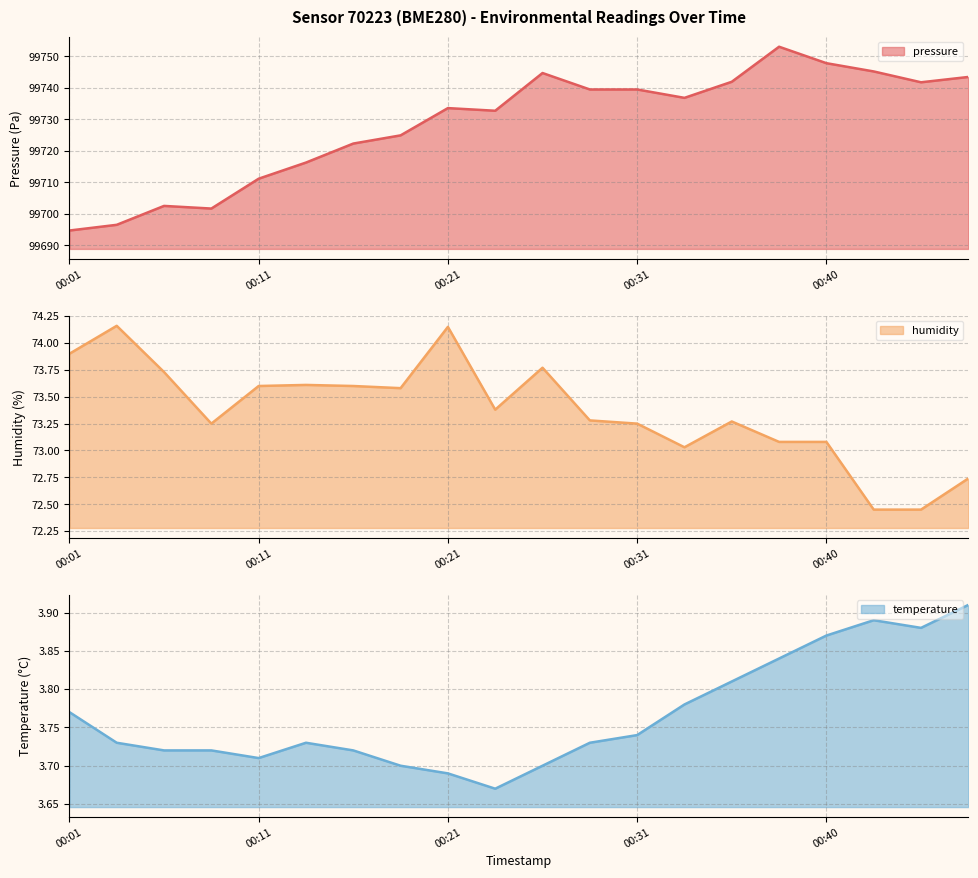

At which label does temperature reach its peak?

00:48